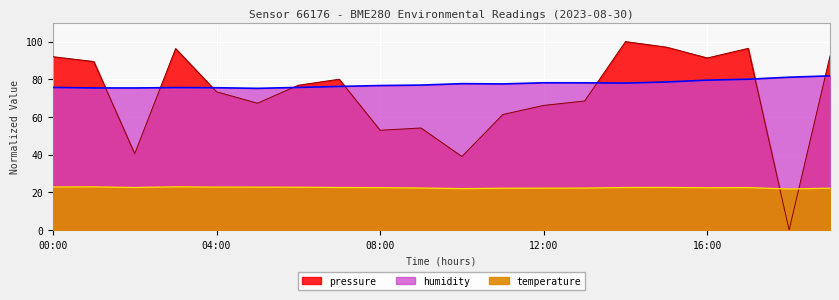

Which series has the largest range (max minus min)?

pressure